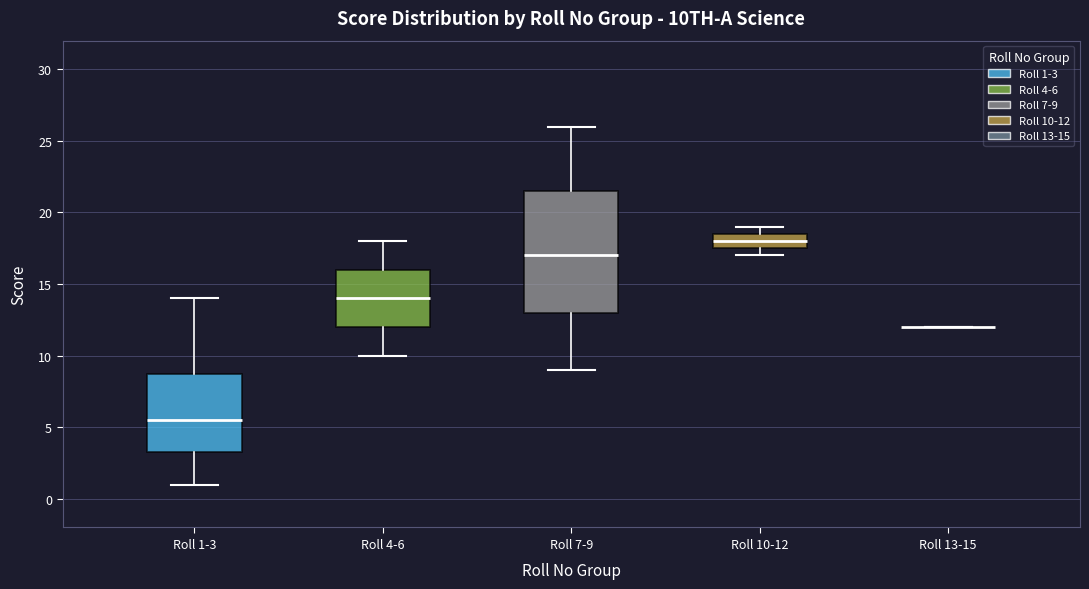

Comparing the boxes themselves (not the whiskers), which one is the tallest?

Roll 7-9